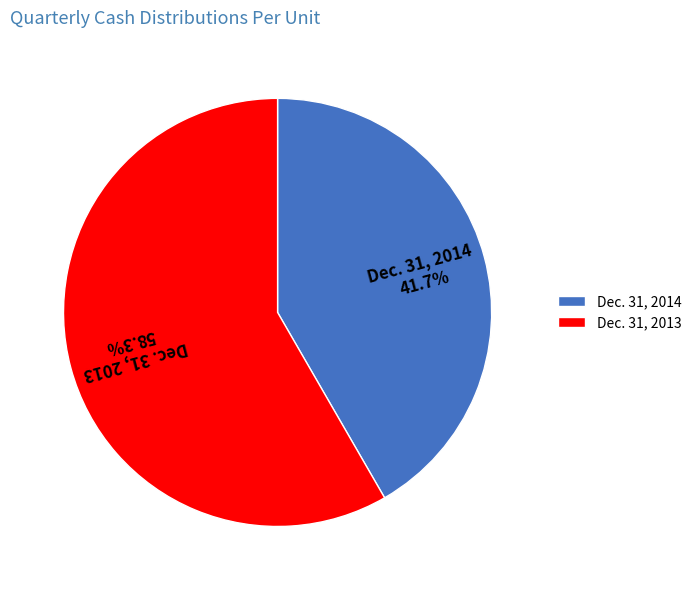

The Dec. 31, 2014 slice represents 35% of the pie. True or false?

False